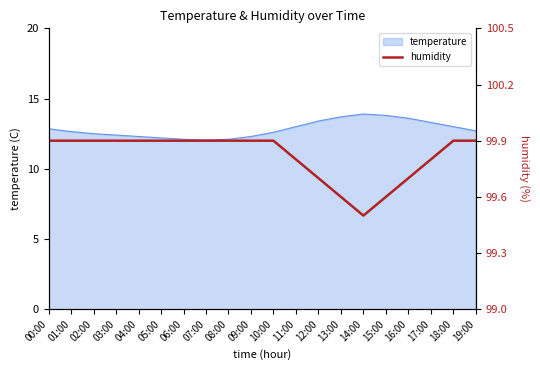

What position from the right is 19:00?

1